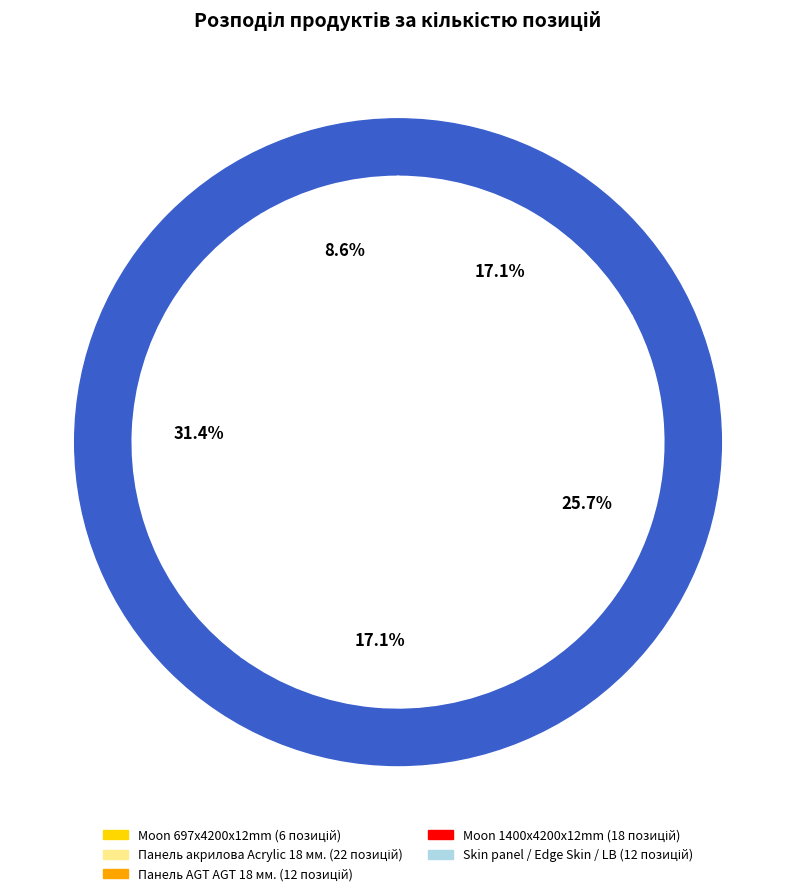

What portion of the pie excludes Skin panel / Edge Skin / LB?

82.9%